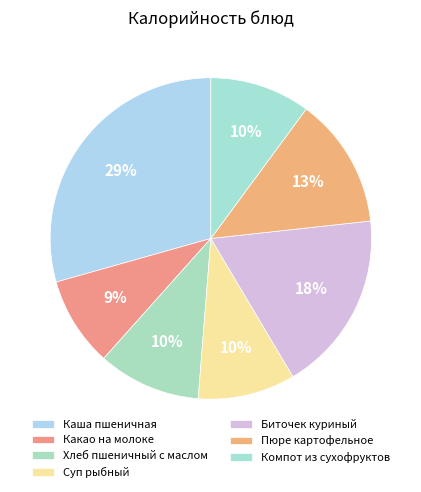

Count the number of slices in the pie.

7